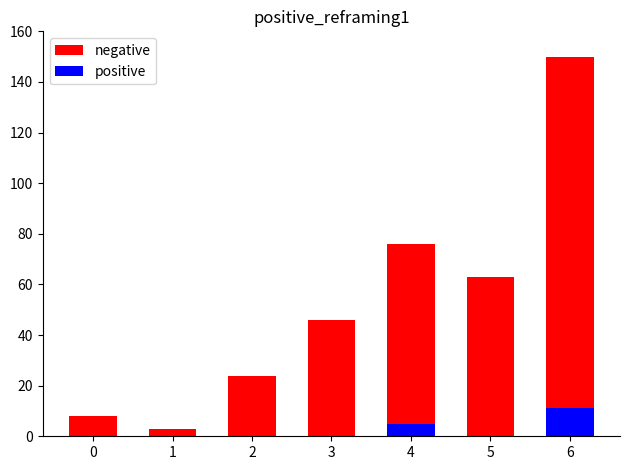

Count the number of categories in the chart.

7